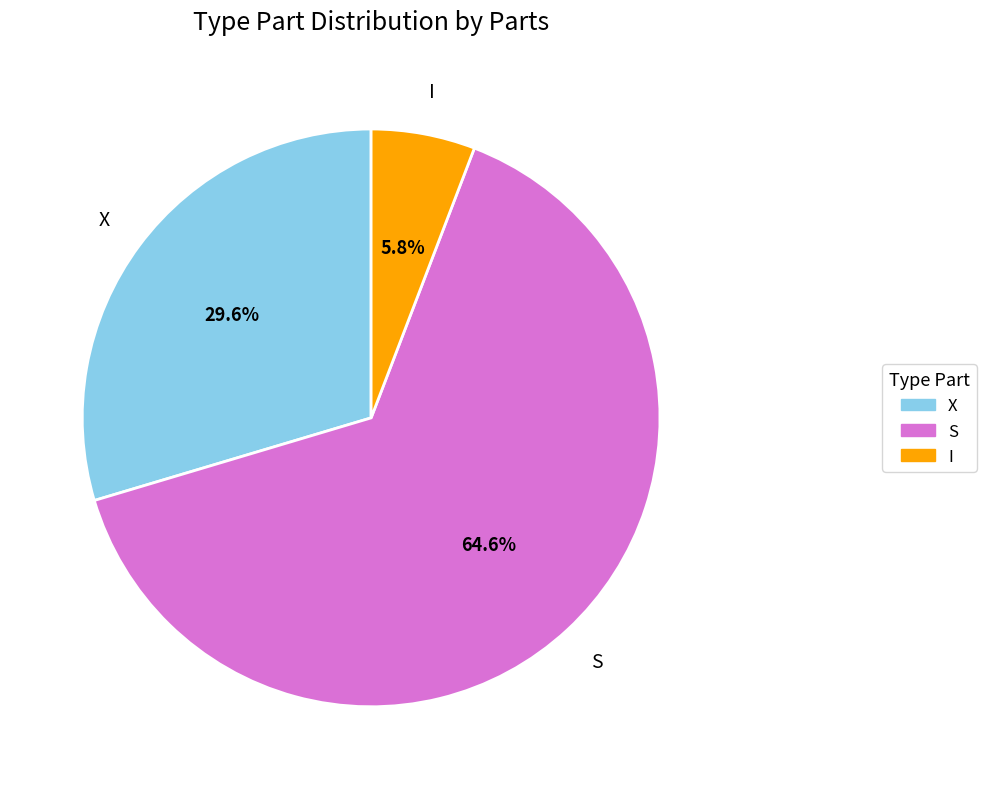

Is it true that X is 30% of the pie?

True